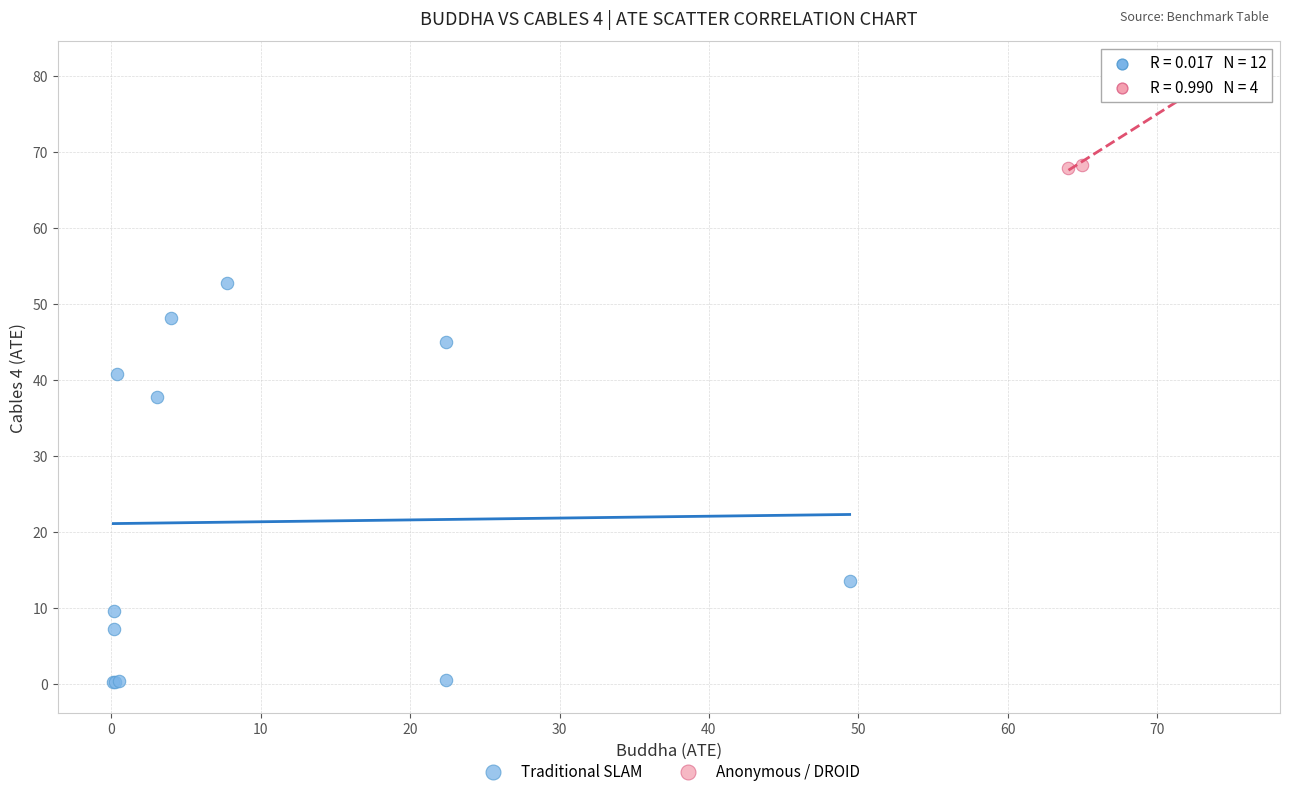

Which series has the widest spread of Y values?

Traditional SLAM